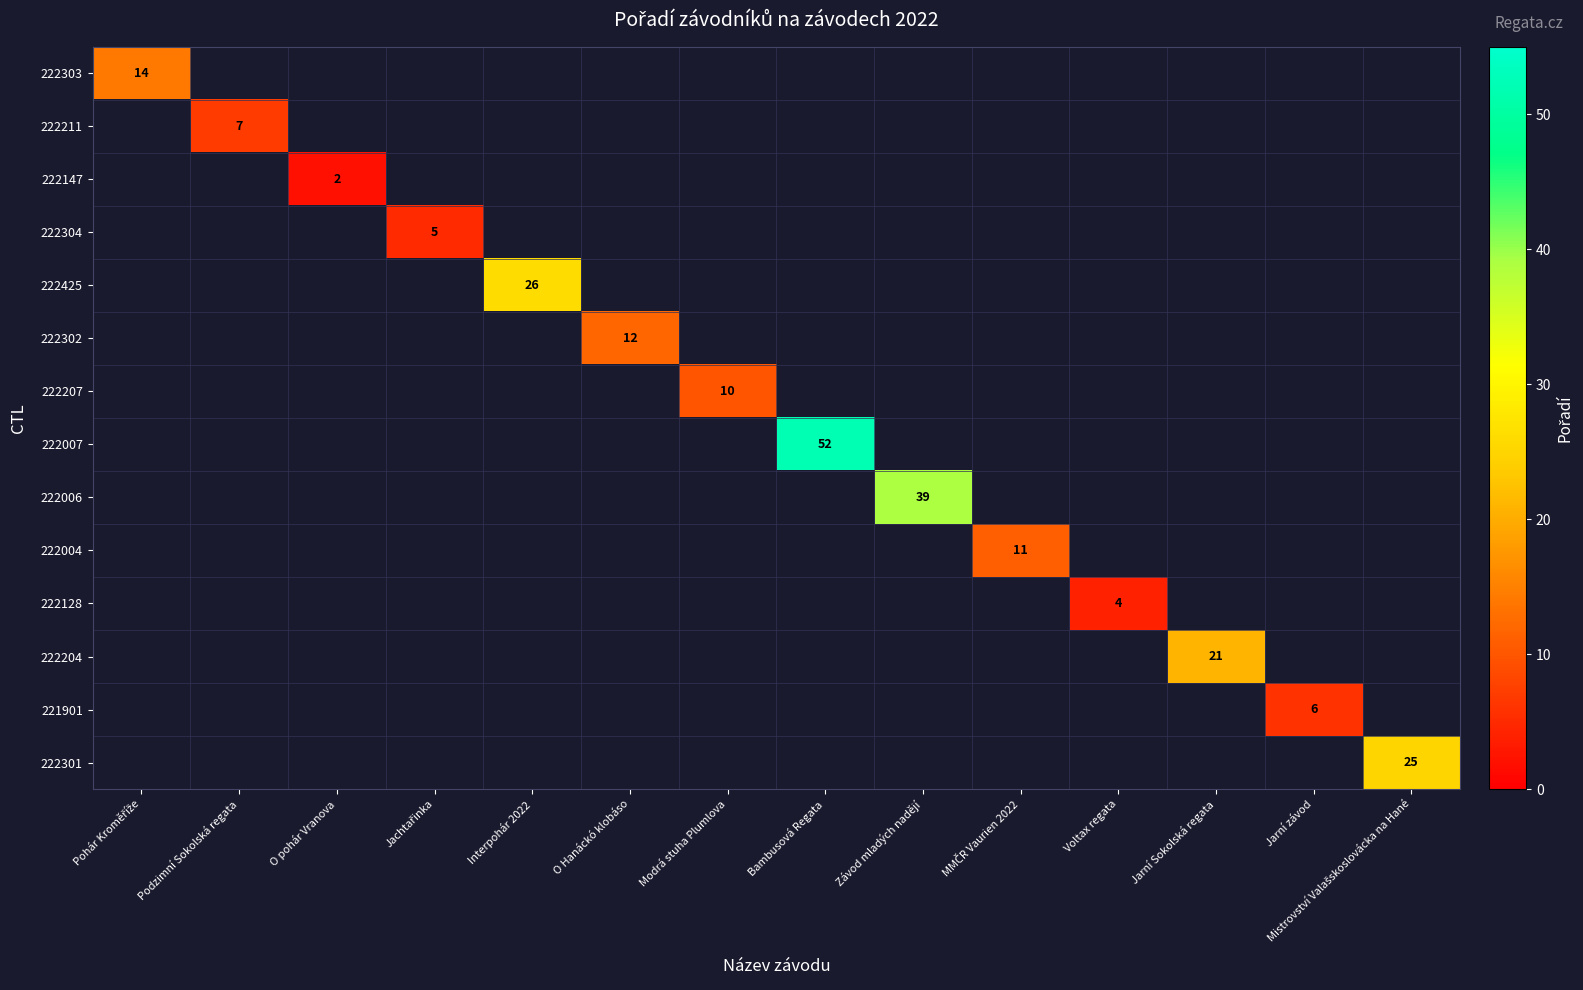

How many data points does each series have?

14